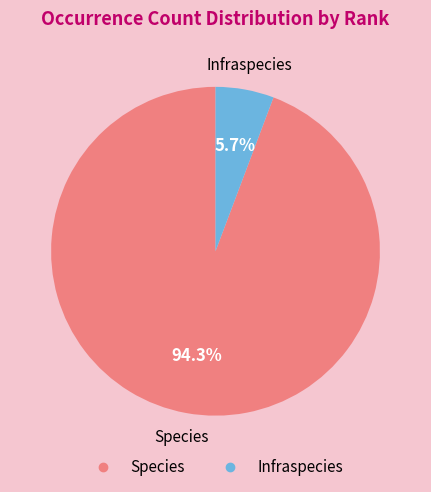

Count the number of slices in the pie.

2